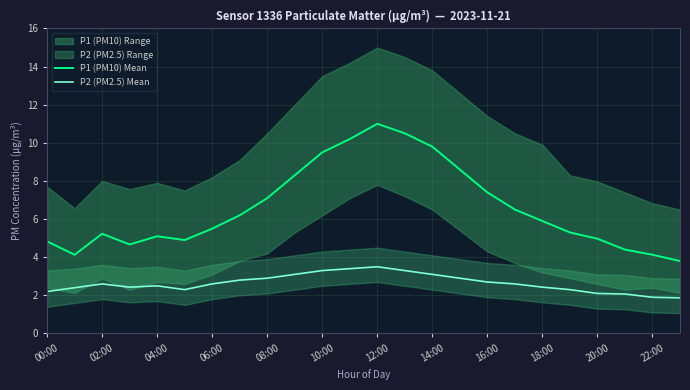

True or false: P1 (PM10) Mean and P2 (PM2.5) Mean cross at least once.

False